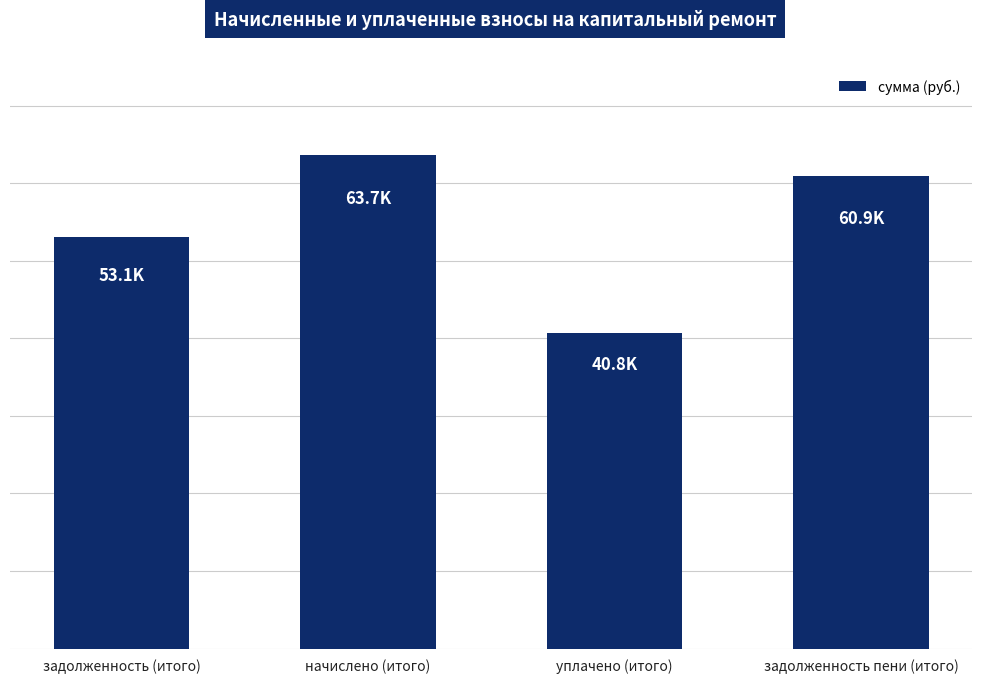

Reading left to right, transcribe all the data shown in this chart.

53081.2	63673.1	40761.2	60922.3